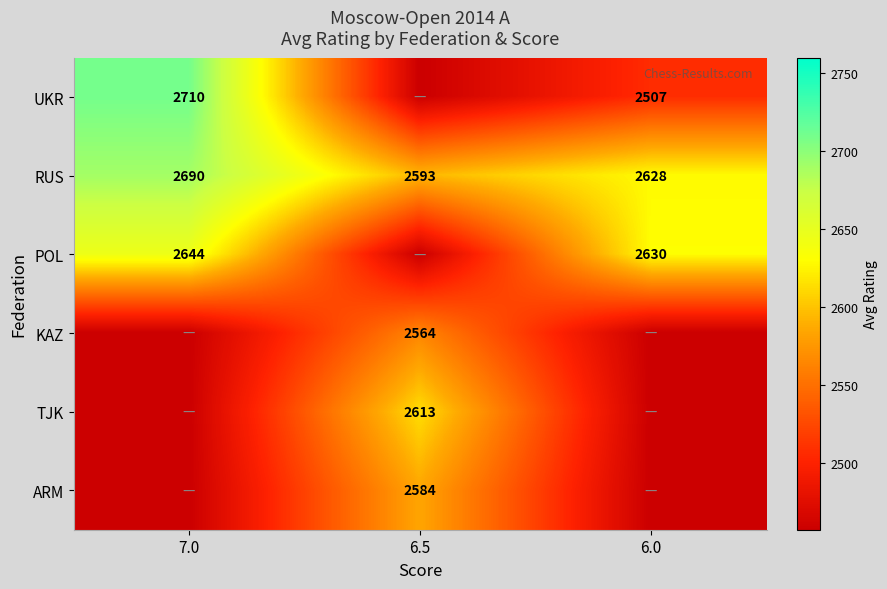

The value of RUS at 6.0 is 2628. True or false?

True